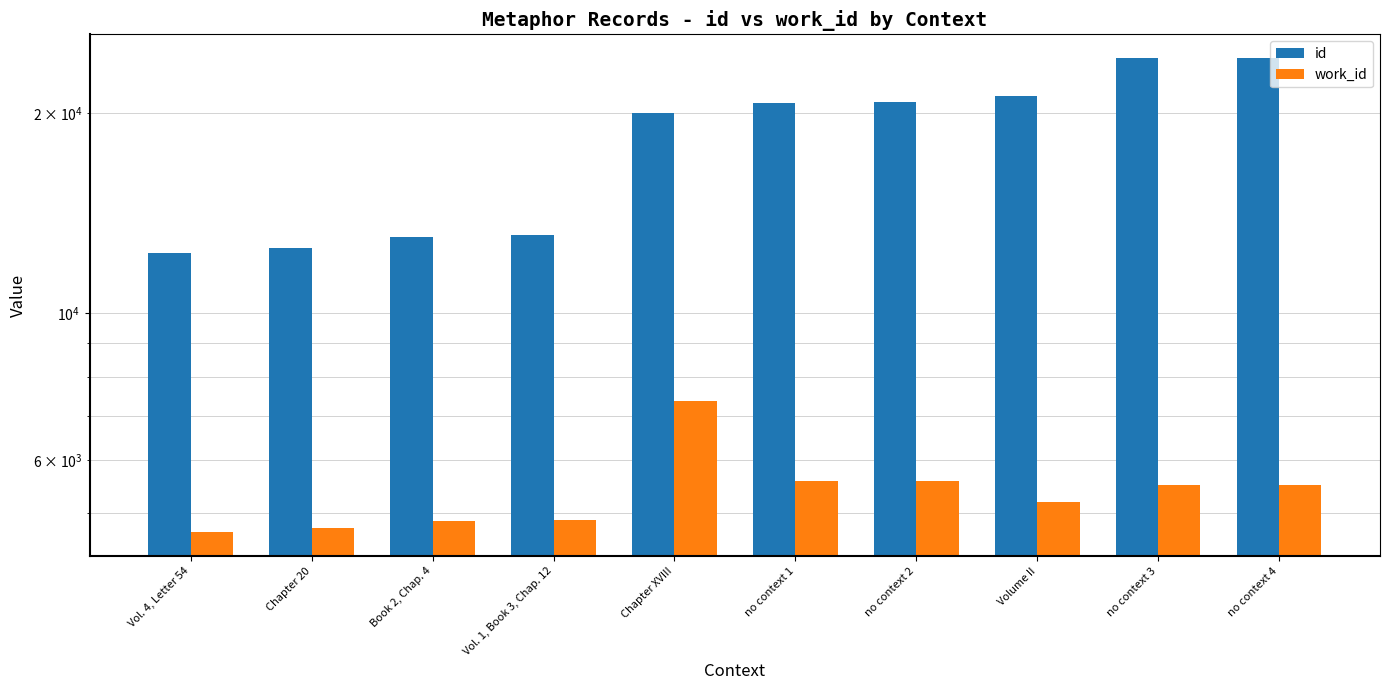

Which series has the largest total across all categories?

id